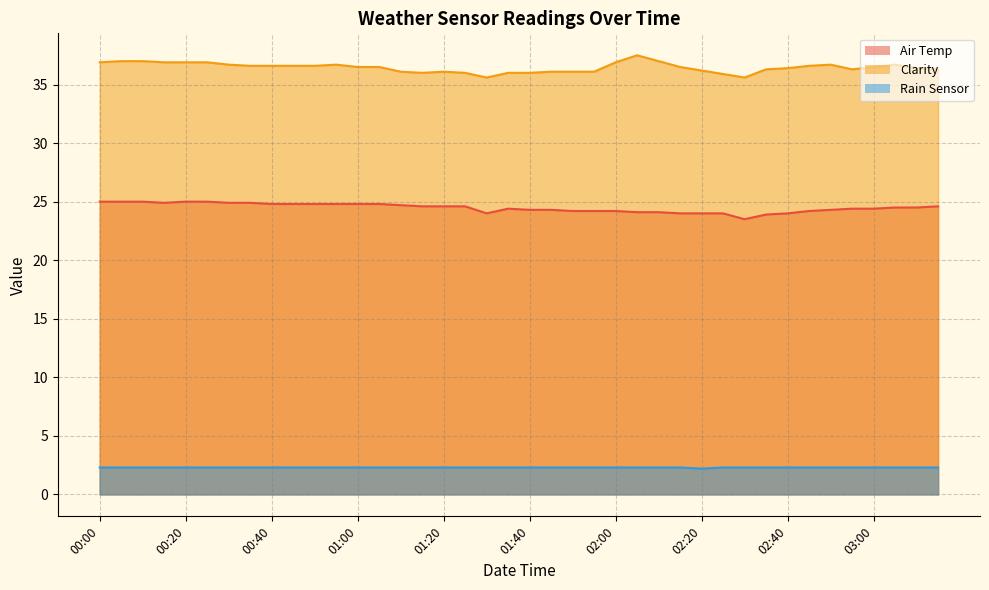

Is it true that Rain Sensor equals 2.3 at 02:05?

True